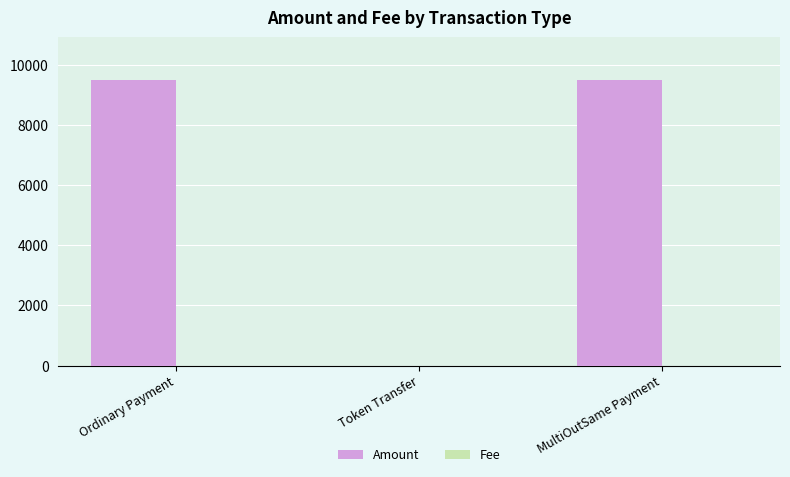

Is it true that Amount equals 4972.6 at Token Transfer?

False